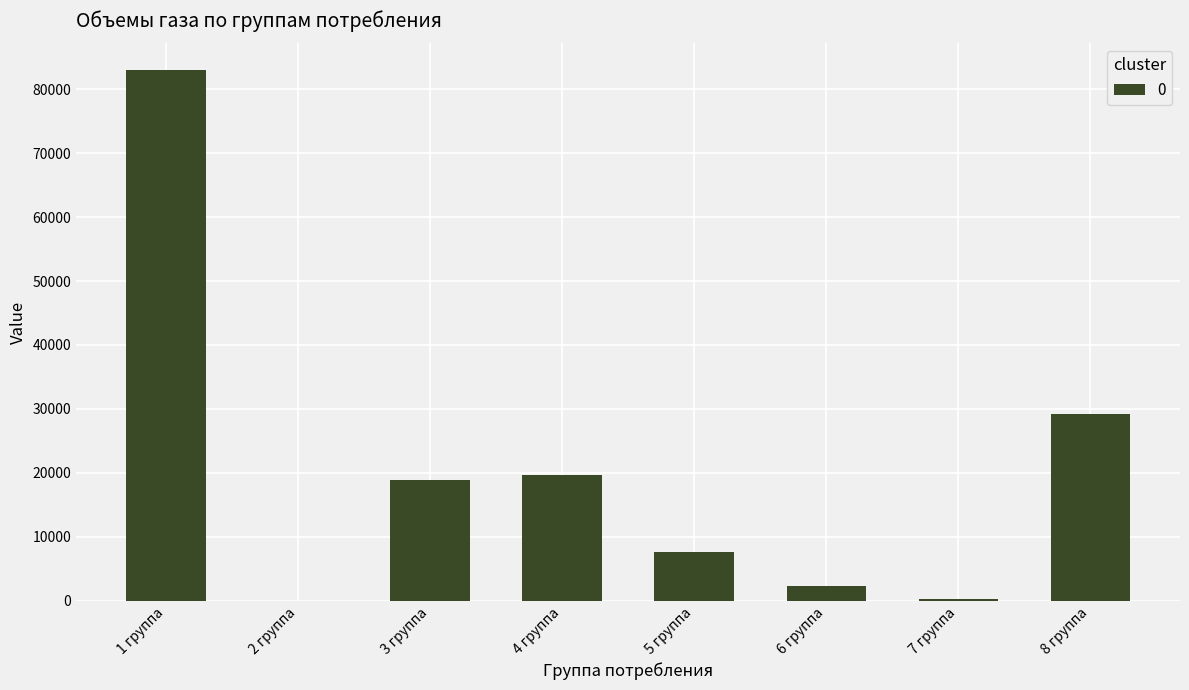

The chart shows a value of 48371.1 at 1 группа. True or false?

False